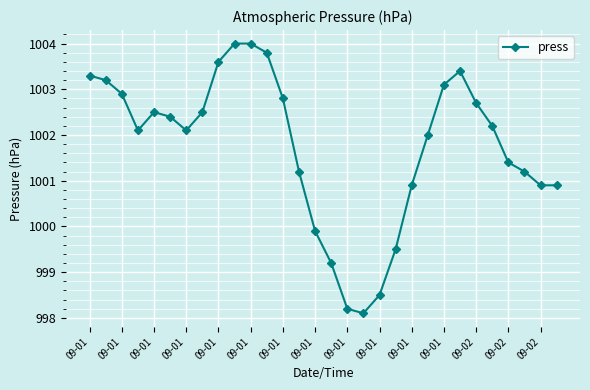

What is the value of the 19th point from the left?

998.5